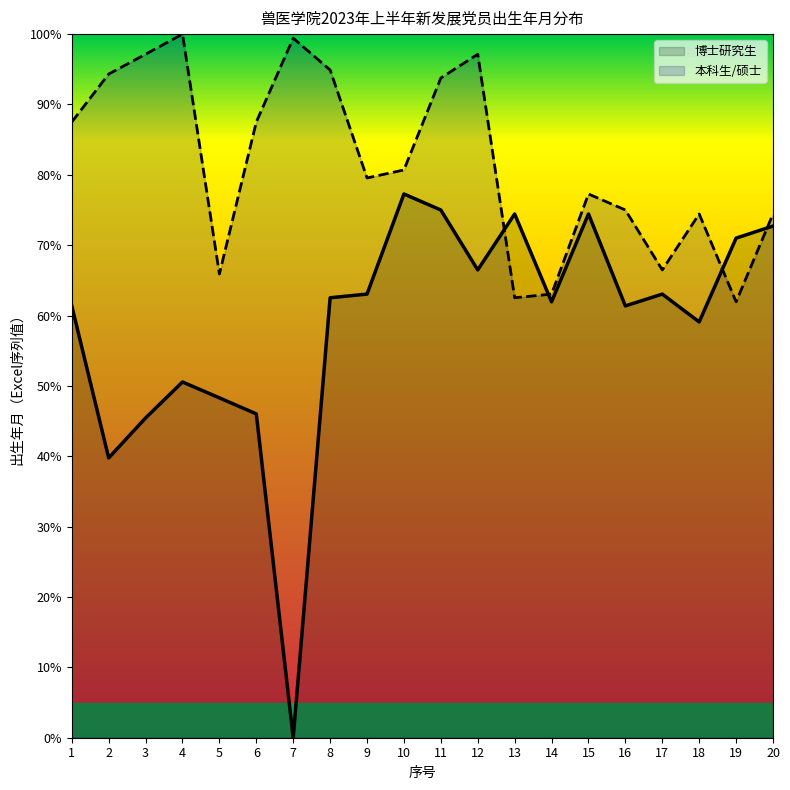

Rank the categories by 本科生/硕士 value from lowest to highest.

19, 13, 14, 5, 17, 18, 20, 16, 15, 9, 10, 1, 6, 11, 2, 8, 3, 12, 7, 4